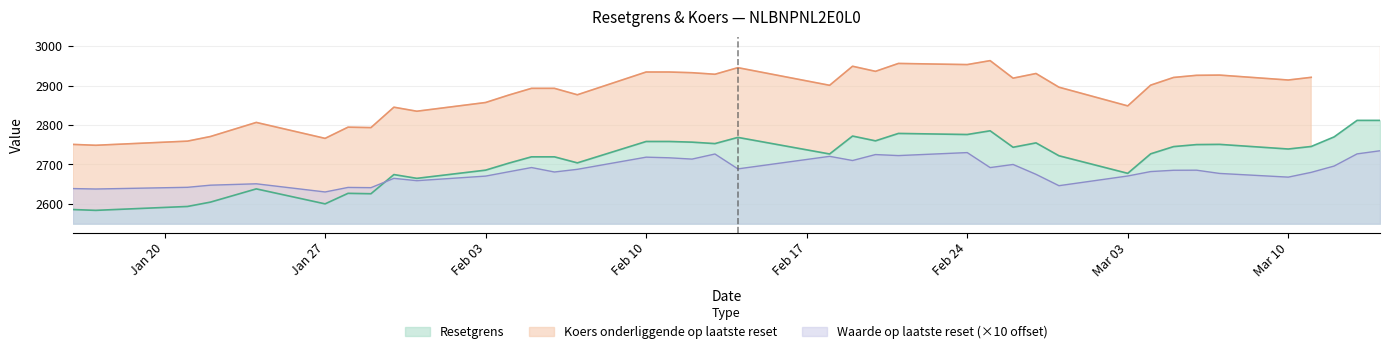

At which label is Koers onderliggende op laatste reset closest to 1500?

2025-01-17